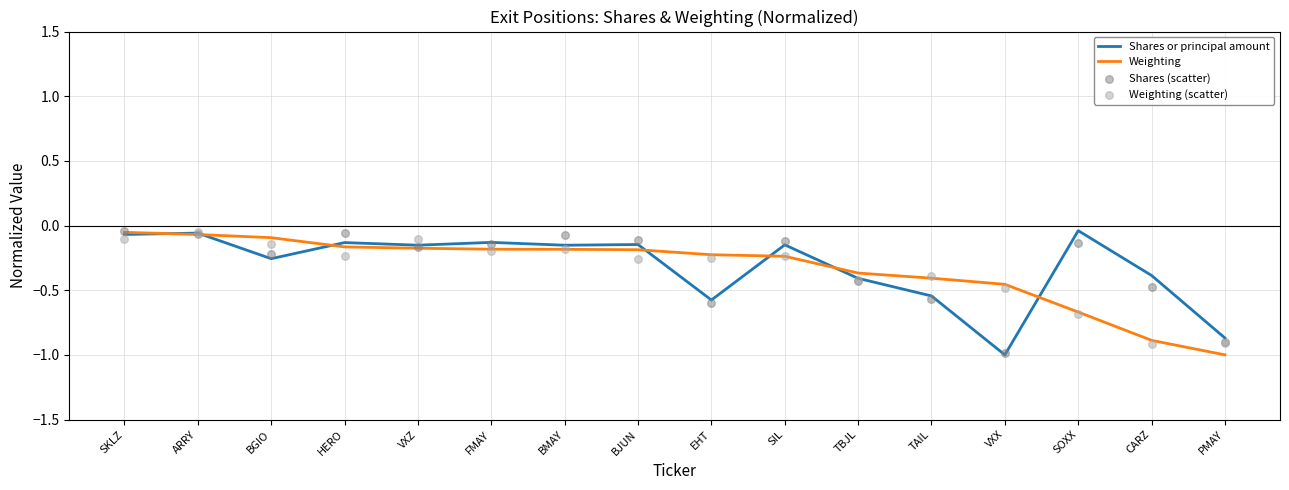

At which category is the sum across all series the highest?

ARRY